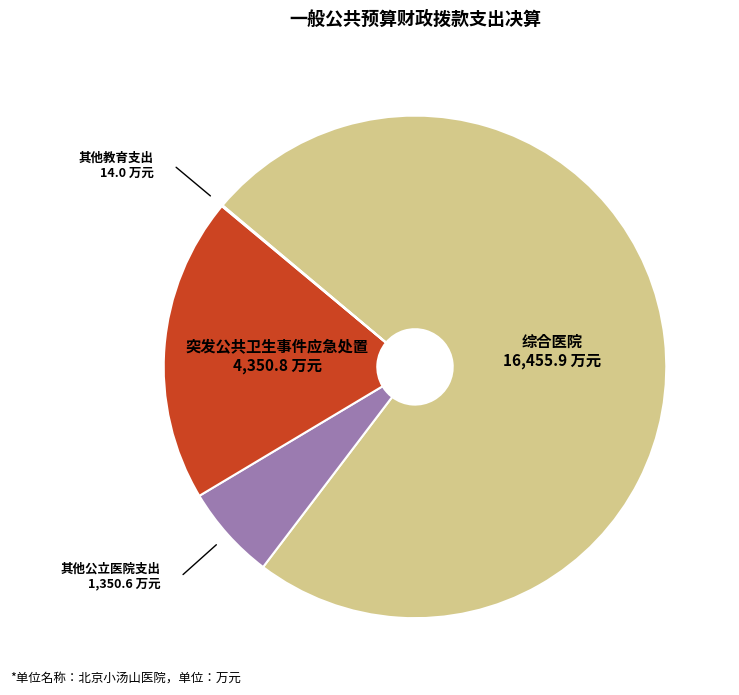

Does any single category account for the majority?

Yes